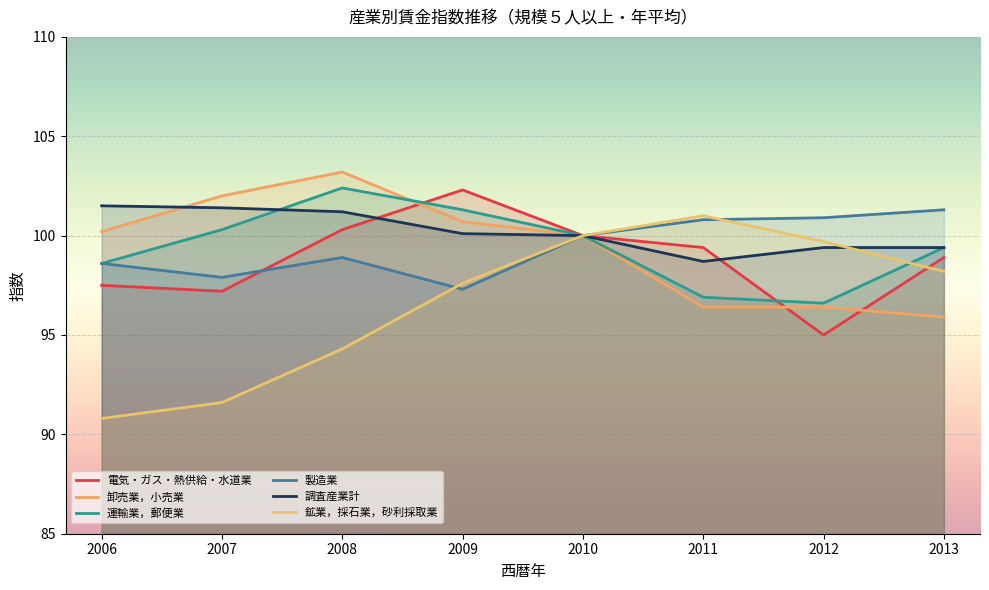

True or false: 運輸業，郵便業 has more than 2 points higher than both neighbors.

False